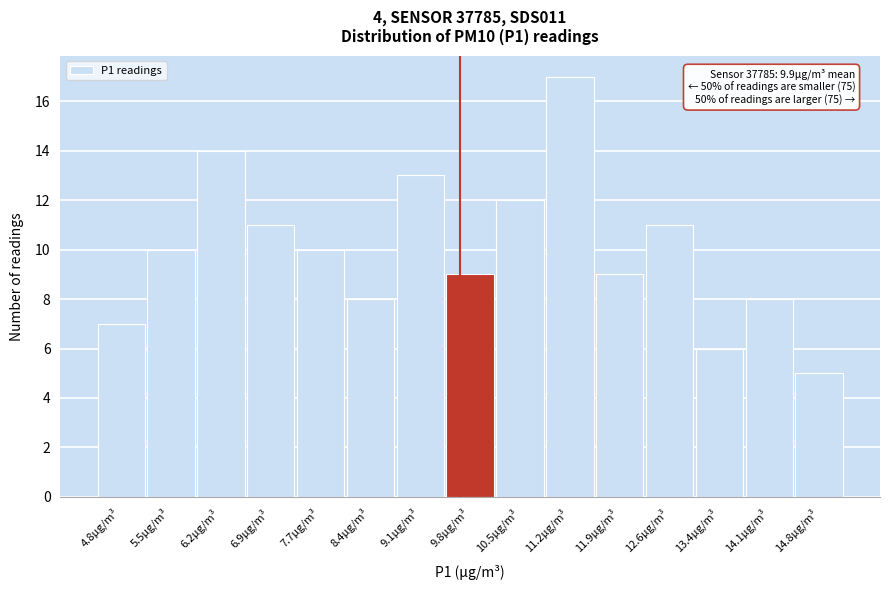

Reading left to right, what are all the values shown in this chart?

4.8µg/m³=7	5.5µg/m³=10	6.2µg/m³=14	6.9µg/m³=11	7.7µg/m³=10	8.4µg/m³=8	9.1µg/m³=13	9.8µg/m³=9	10.5µg/m³=12	11.2µg/m³=17	11.9µg/m³=9	12.6µg/m³=11	13.4µg/m³=6	14.1µg/m³=8	14.8µg/m³=5